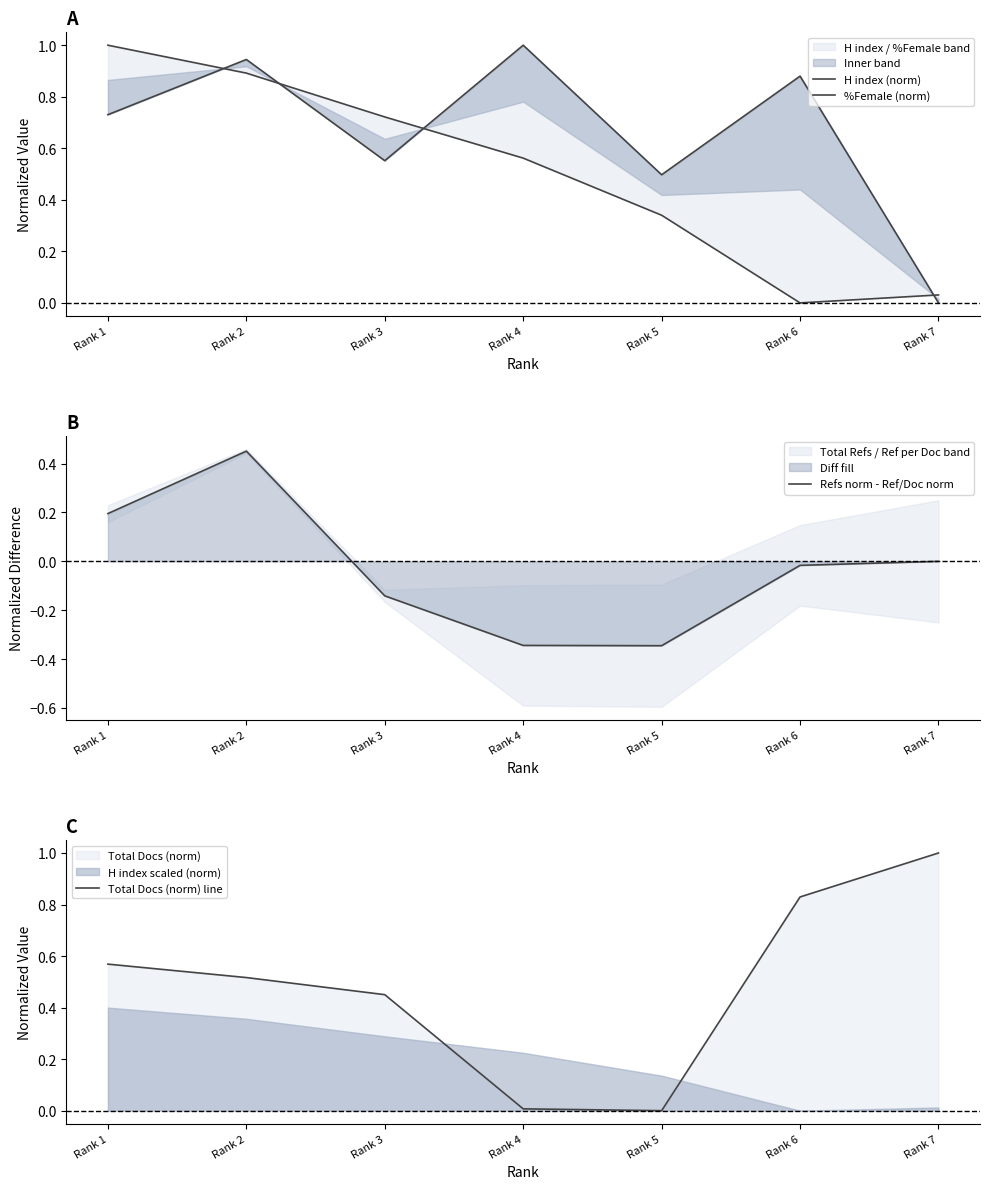

What is the difference between the highest and lowest values at Rank 1?

0.8